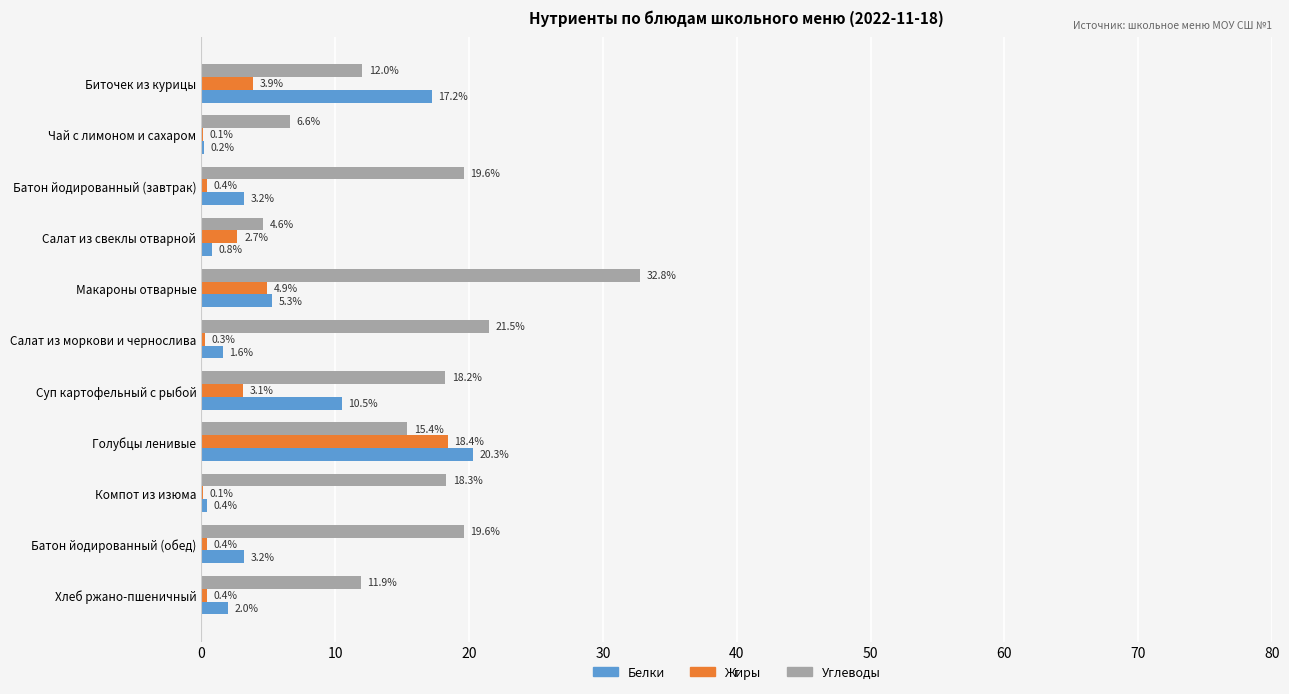

True or false: Углеводы has a value of 21.5 at Салат из моркови и чернослива.

True